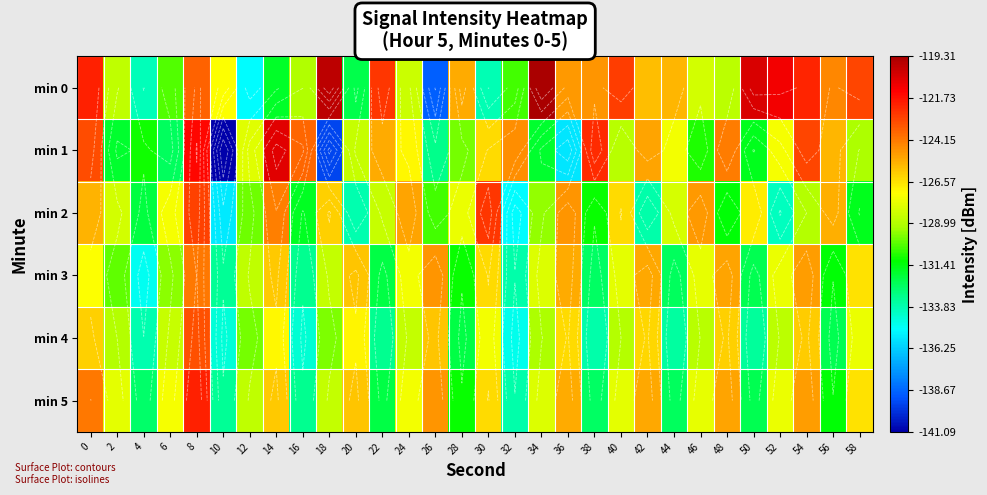

Is the value of min 5 at 42 greater than the value of min 0 at 46?

Yes